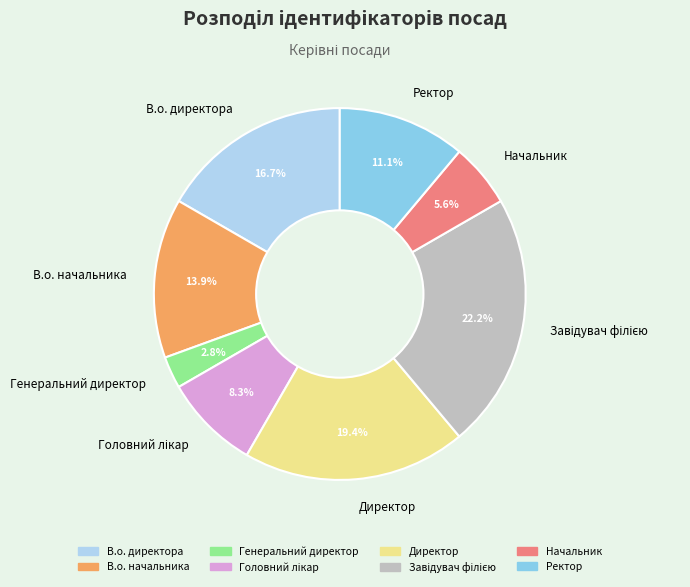

To the nearest percent, what portion does Директор represent?

19%